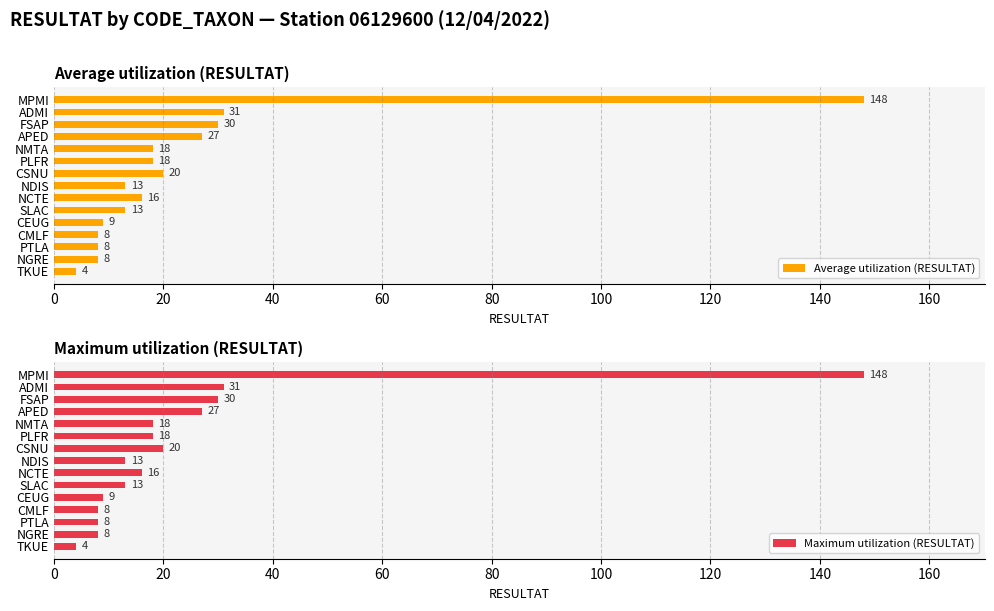

Read the Average utilization (RESULTAT) value at CMLF, to the nearest 10.

10